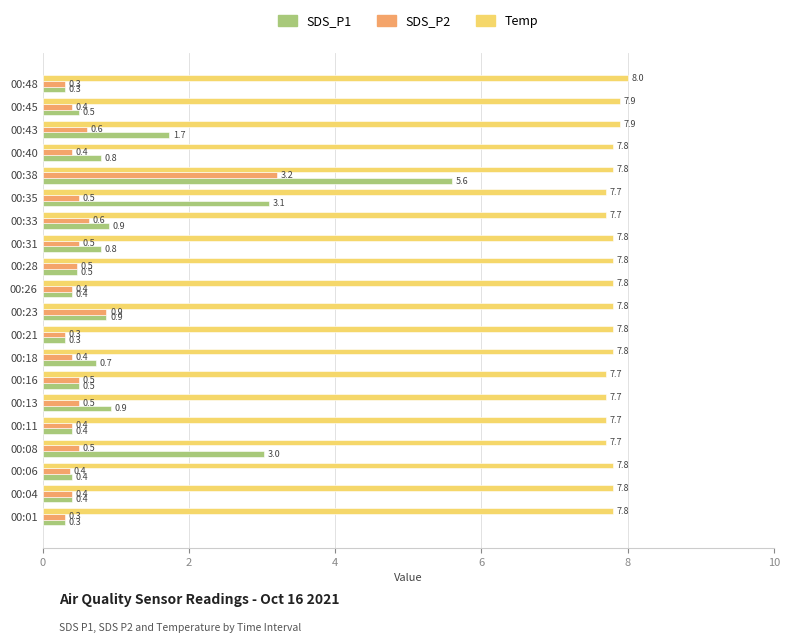

What are all the series names shown in the legend?

SDS_P1, SDS_P2, Temp